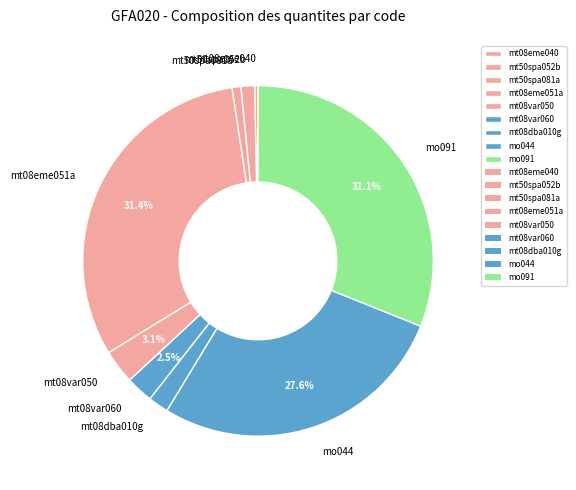

The mt08var060 slice represents 10% of the pie. True or false?

False